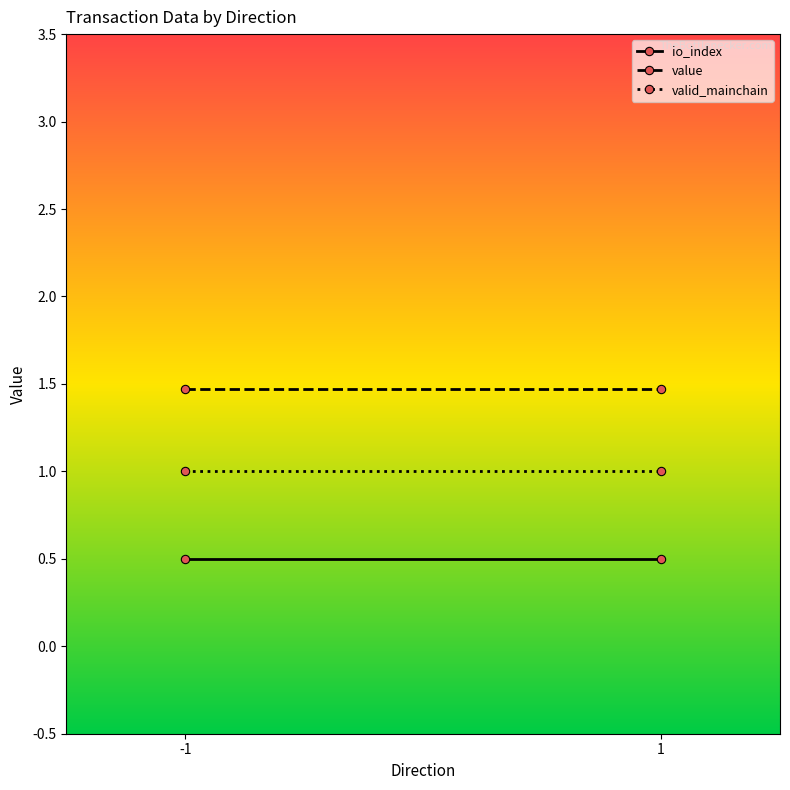

At 1, list the series in order from largest to smallest.

value, valid_mainchain, io_index